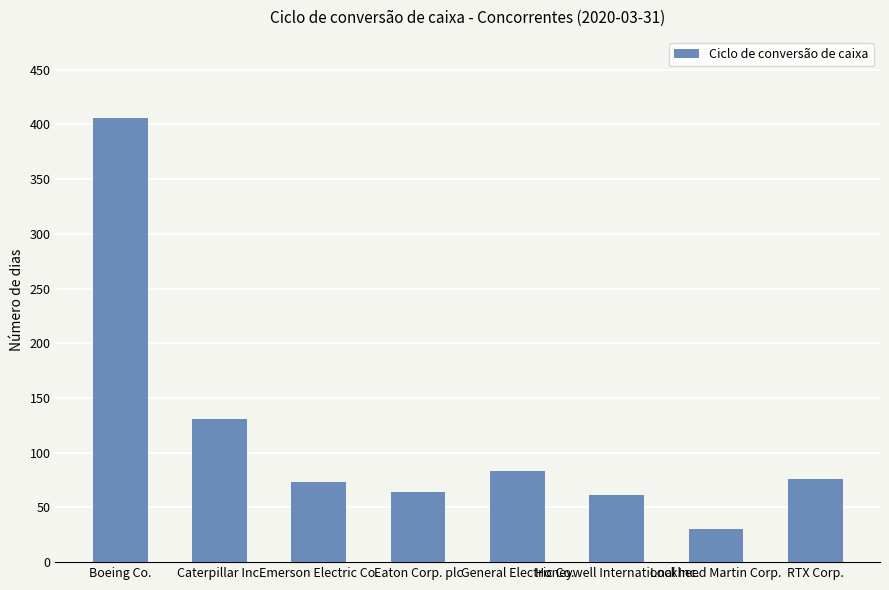

Is it true that the value at Lockheed Martin Corp. is 30?

True